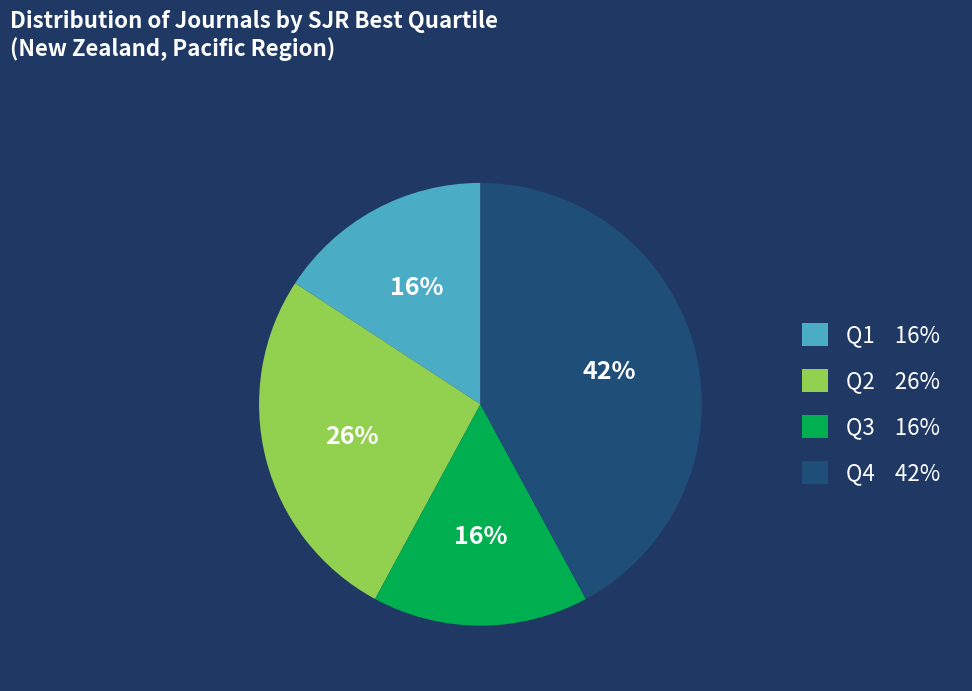

To the nearest percent, what is the difference between the largest and smallest slice percentages?

26%